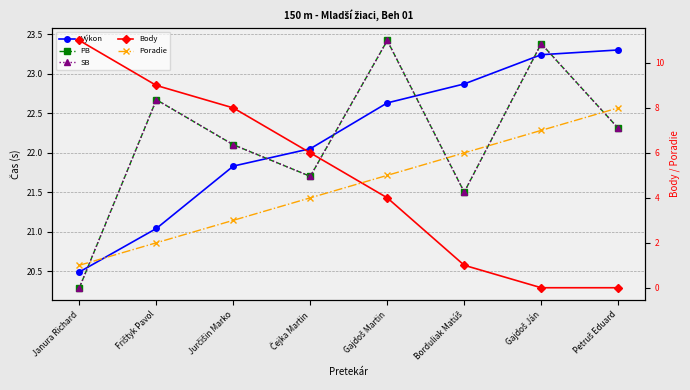

The Výkon series shows 20.5 at Janura Richard. True or false?

True